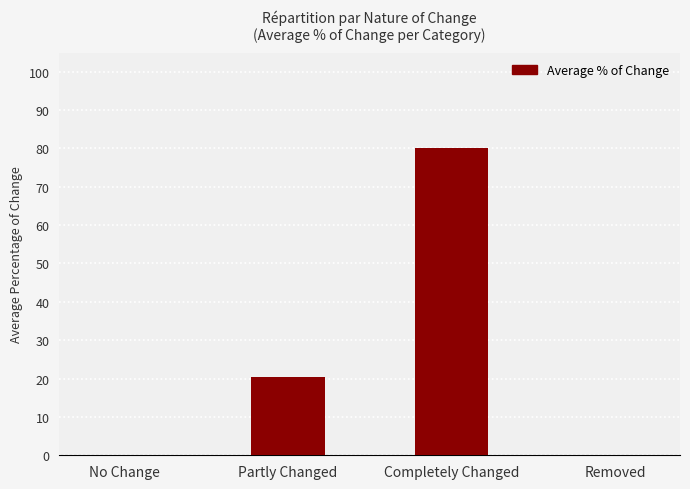

Which category has the highest value across all series?

Completely Changed